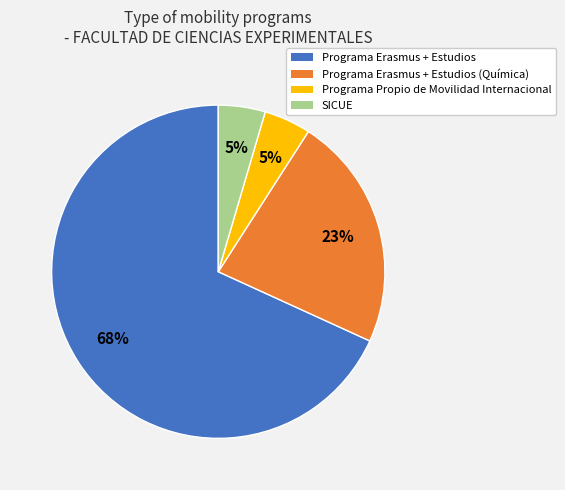

Does any single category account for the majority?

Yes